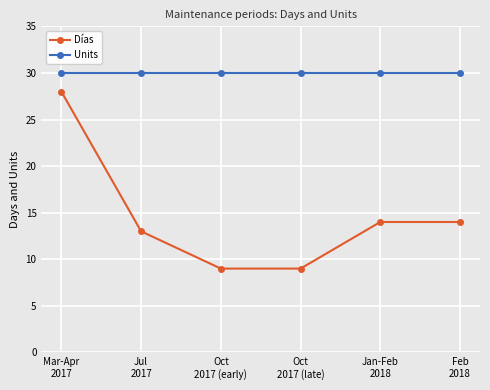

What is the maximum value shown in the chart?

30